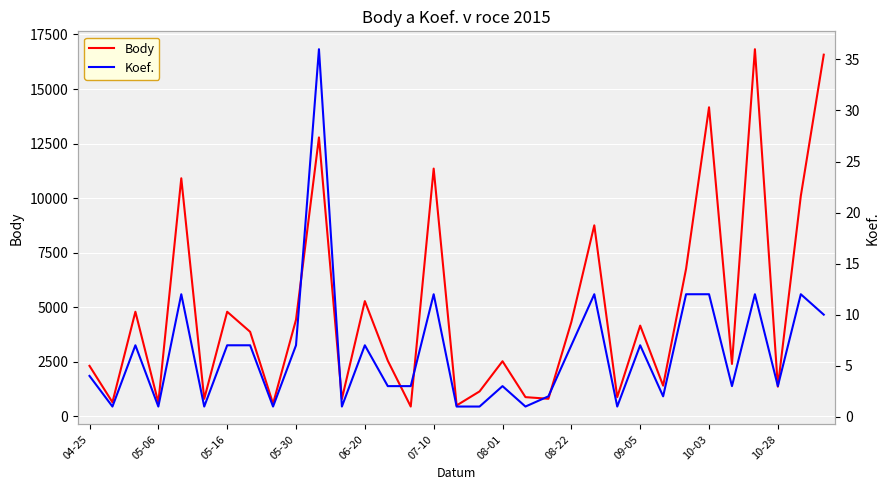

Is this an area chart (filled region under the line)?

No